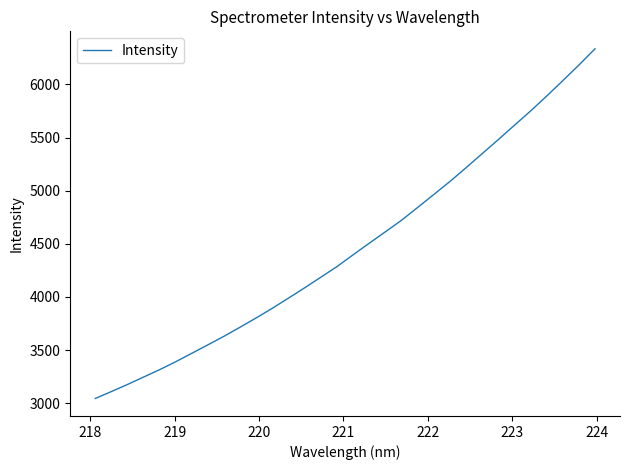

What is the smallest value displayed?

3043.6